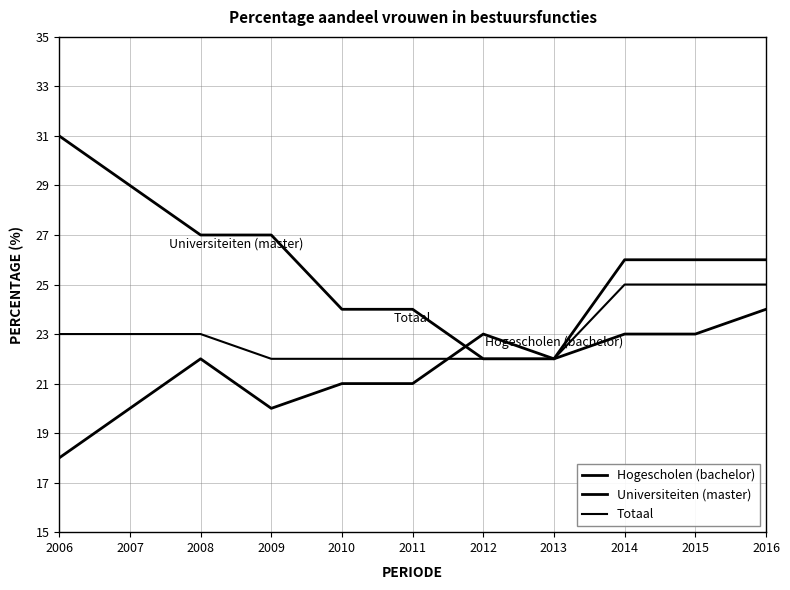

At which label is Hogescholen (bachelor) closest to 21?

2010